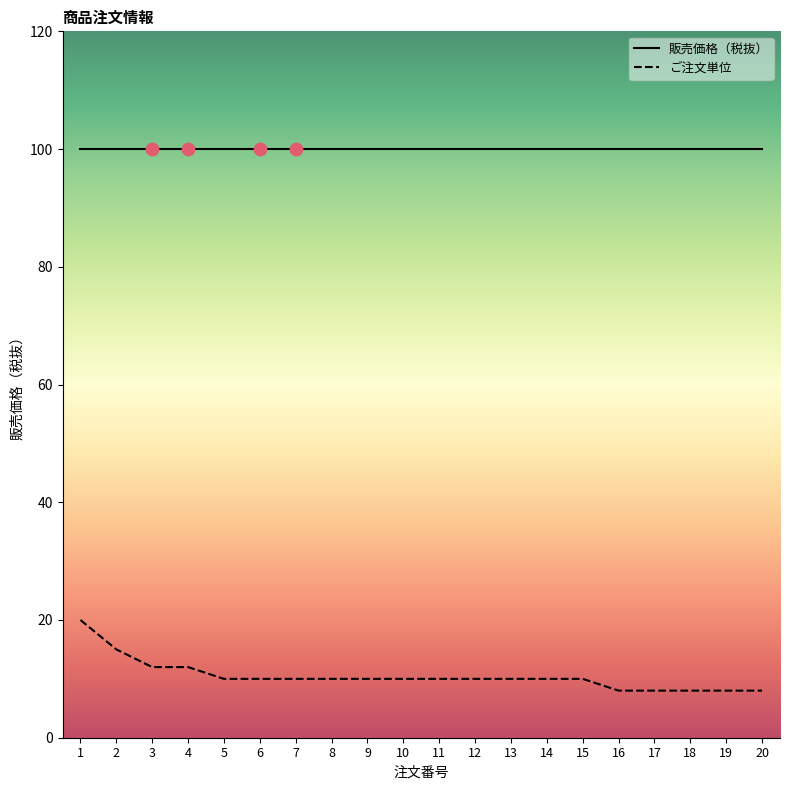

Which series contains the lowest Y value?

ご注文単位